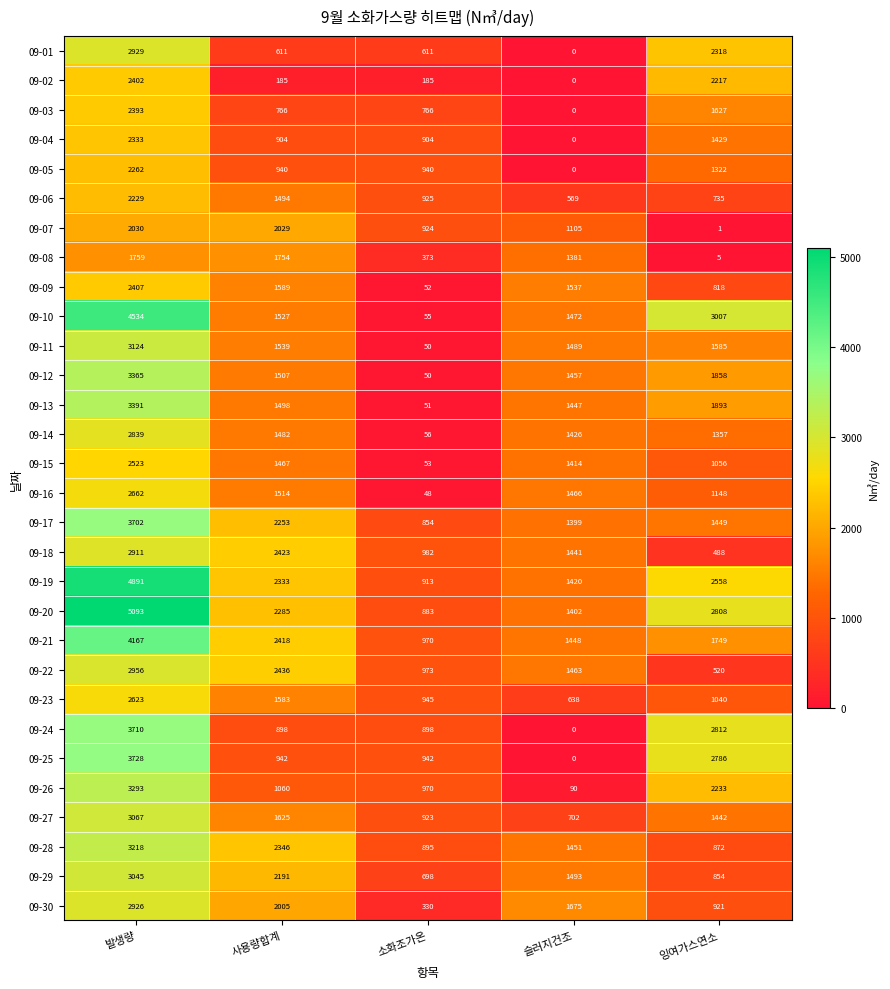

Rank the series by their maximum value, from highest to lowest.

09-20, 09-19, 09-10, 09-21, 09-25, 09-24, 09-17, 09-13, 09-12, 09-26, 09-28, 09-11, 09-27, 09-29, 09-22, 09-01, 09-30, 09-18, 09-14, 09-16, 09-23, 09-15, 09-09, 09-02, 09-03, 09-04, 09-05, 09-06, 09-07, 09-08